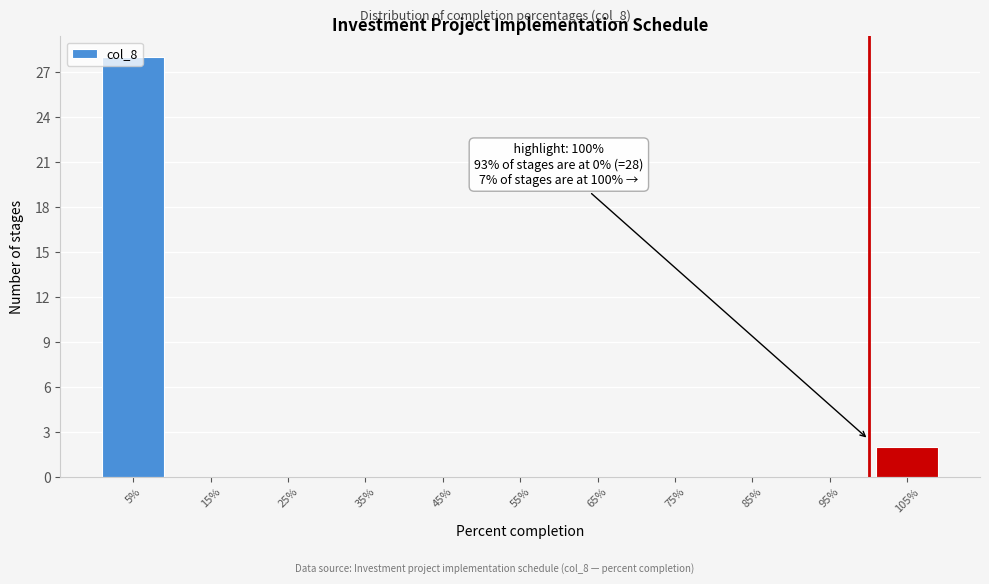

Which range on the x-axis has the tallest bar?

0 to 10